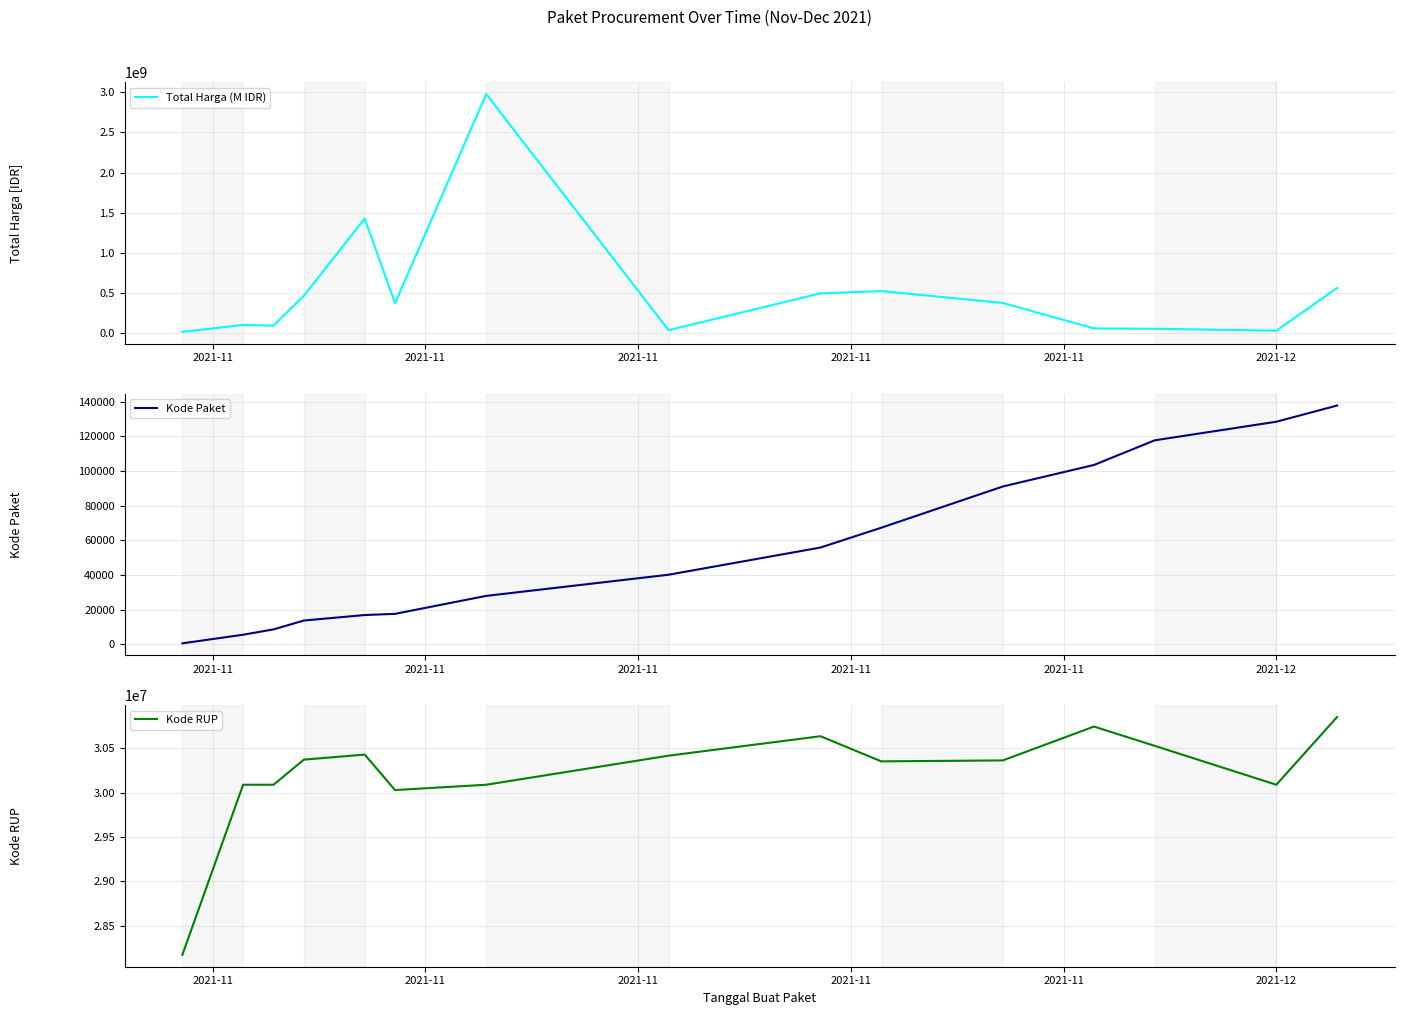

Reading left to right, extract all data points from this chart.

Total Harga (M IDR): 12787500	99148770	90672075	464002100	1425867900	370517000	2979003240	34292000	493000000	521459900	373404000	56152800	51601000	27412000	559971000
Kode Paket: 464	5449	8530	13652	16823	17509	27891	40112	55826	67279	91101	103541	117783	128516	137876
Kode RUP: 28171087	30089034	30089034	30372232	30428912	30029068	30089034	30416731	30636058	30352738	30363247	30745112	30527421	30089034	30852642